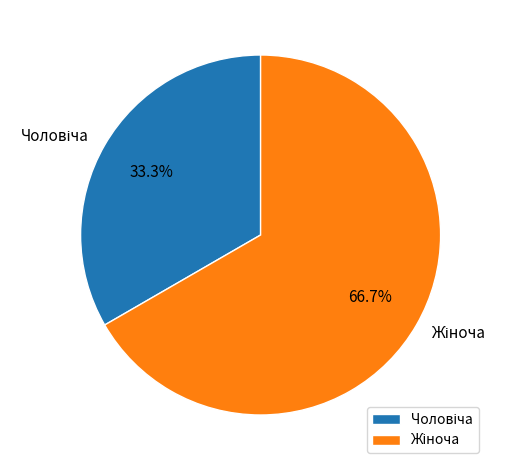

Does any single category account for the majority?

Yes